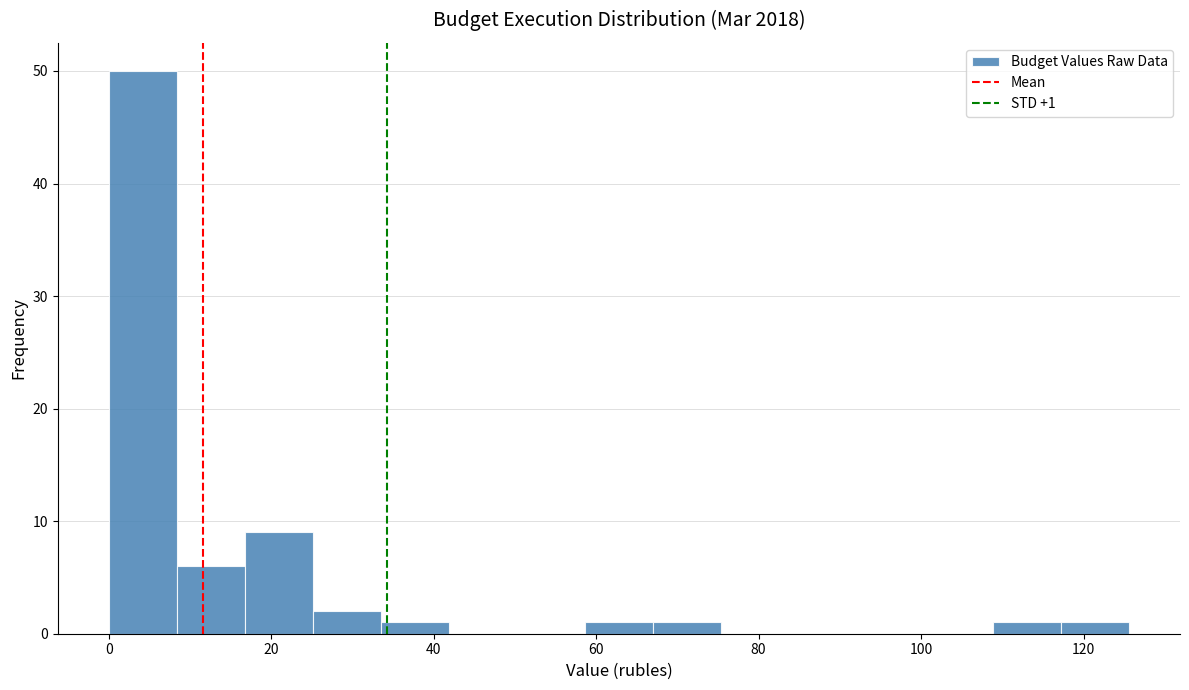

Which range on the x-axis has the tallest bar?

0 to 8